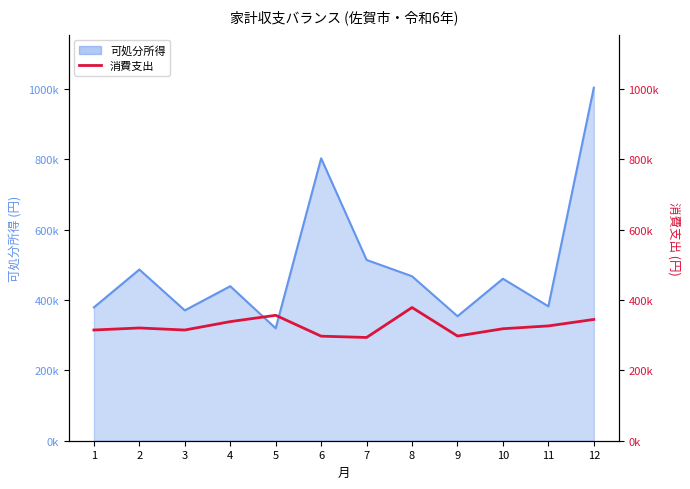

Where is the first local maximum?

2